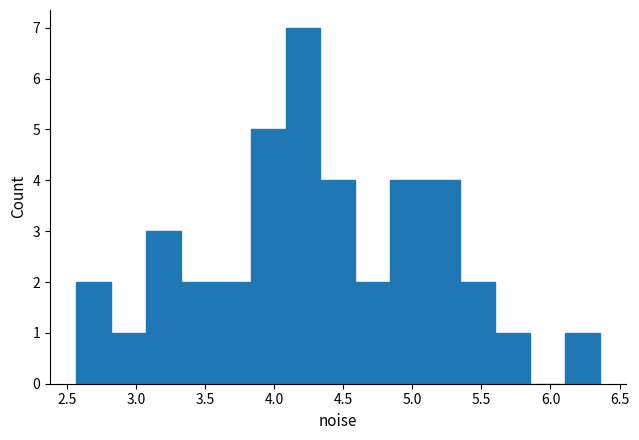

Reading left to right, transcribe this chart: for each bar, give the range it covers on the x-axis and its height. Neither the bar edges nor the heights are printed on the chart, so give them approximately, as read against the axes.

2.55 to 2.80: 2
2.80 to 3.05: 1
3.05 to 3.35: 3
3.35 to 3.60: 2
3.60 to 3.85: 2
3.85 to 4.10: 5
4.10 to 4.35: 7
4.35 to 4.60: 4
4.60 to 4.85: 2
4.85 to 5.10: 4
5.10 to 5.35: 4
5.35 to 5.60: 2
5.60 to 5.85: 1
5.85 to 6.10: 0
6.10 to 6.35: 1